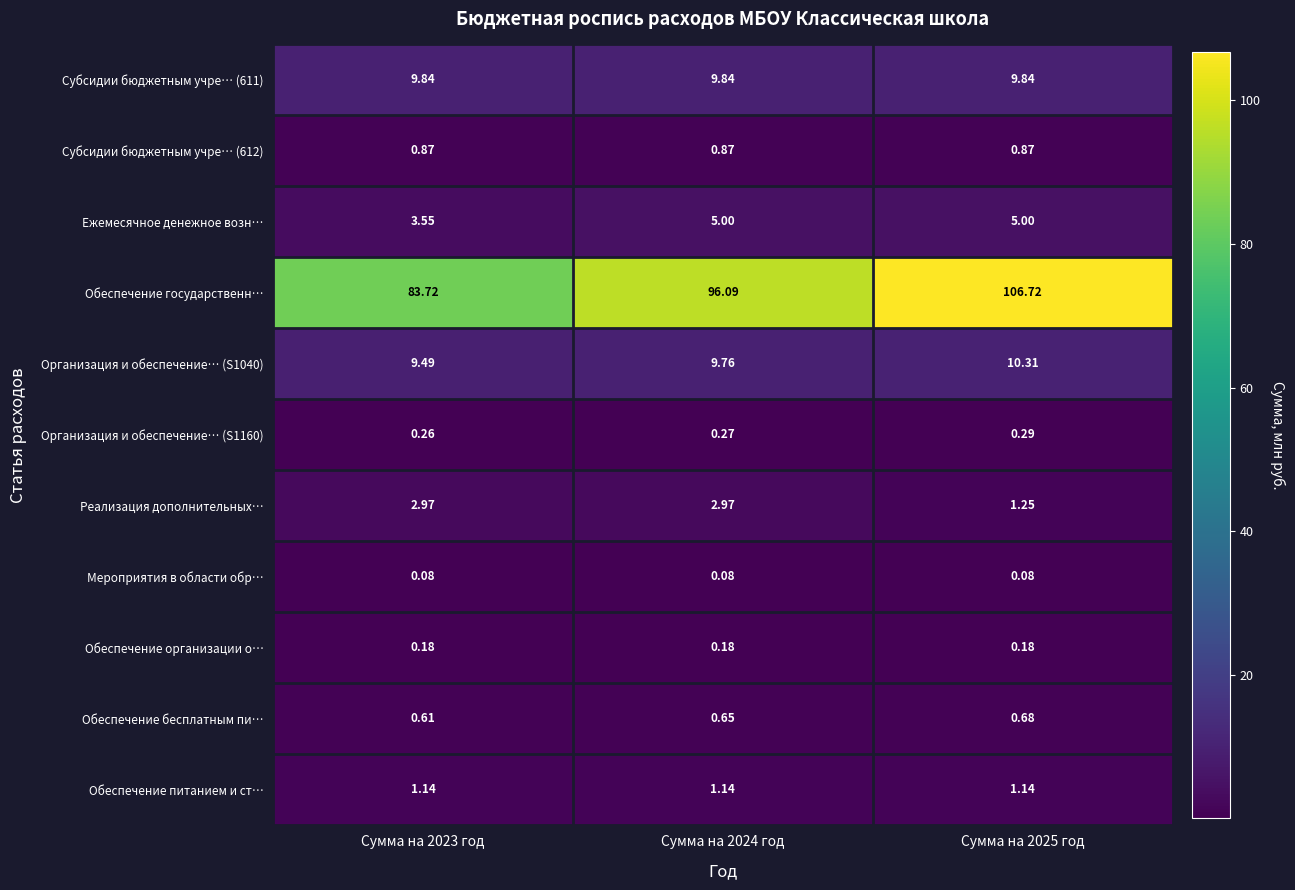

Which series has the largest total across all categories?

Обеспечение государственн…